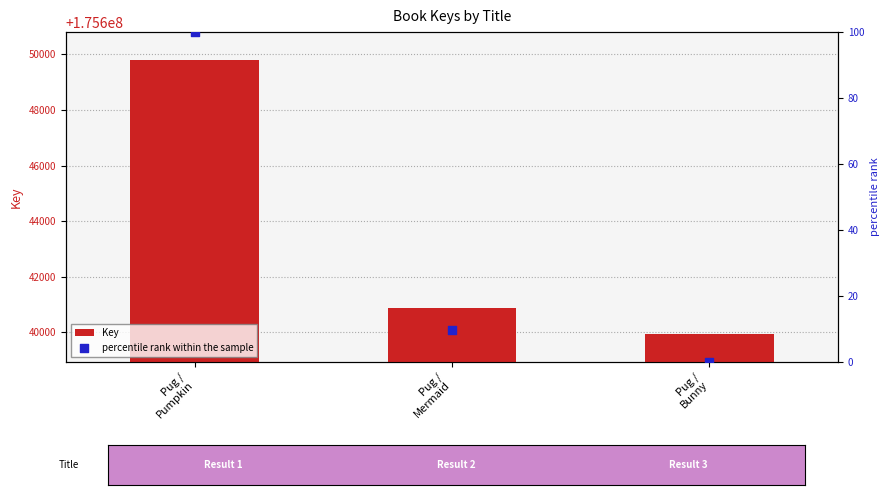

At which category is the sum across all series the highest?

Pug /
Pumpkin